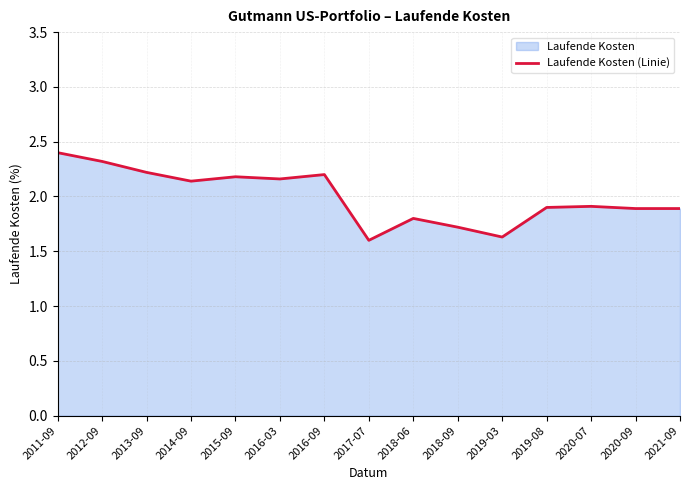

How many values are between 1 and 2?

8